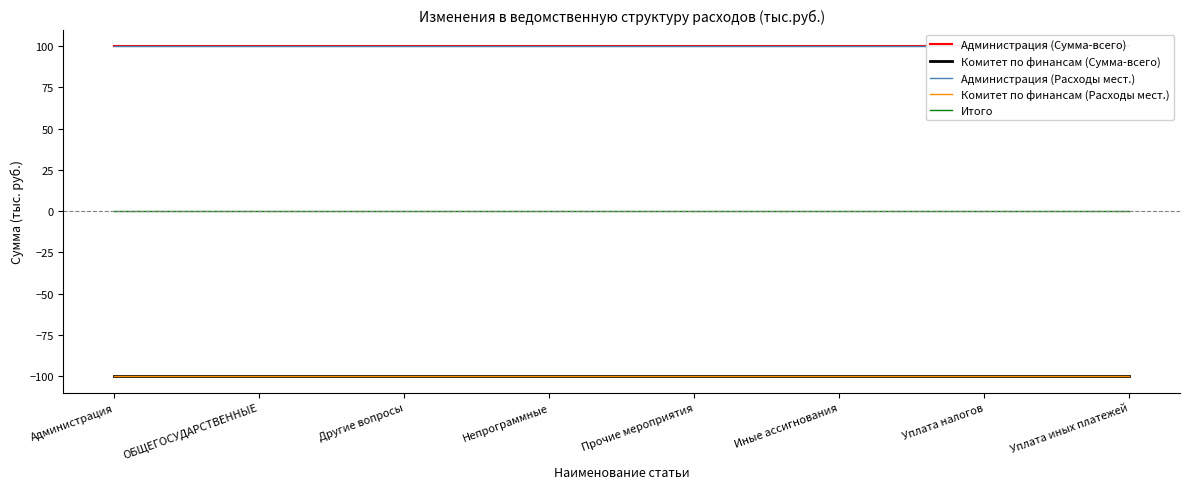

What is the minimum value shown in the chart?

-100